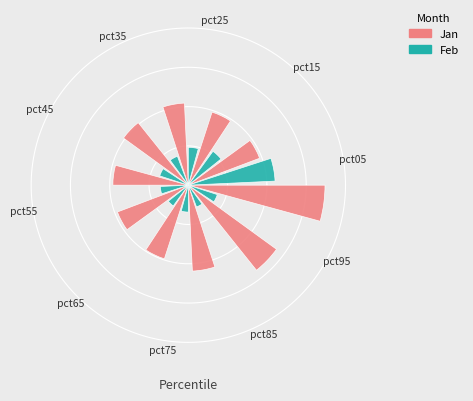

Does 0 represent more than half of the total?

No